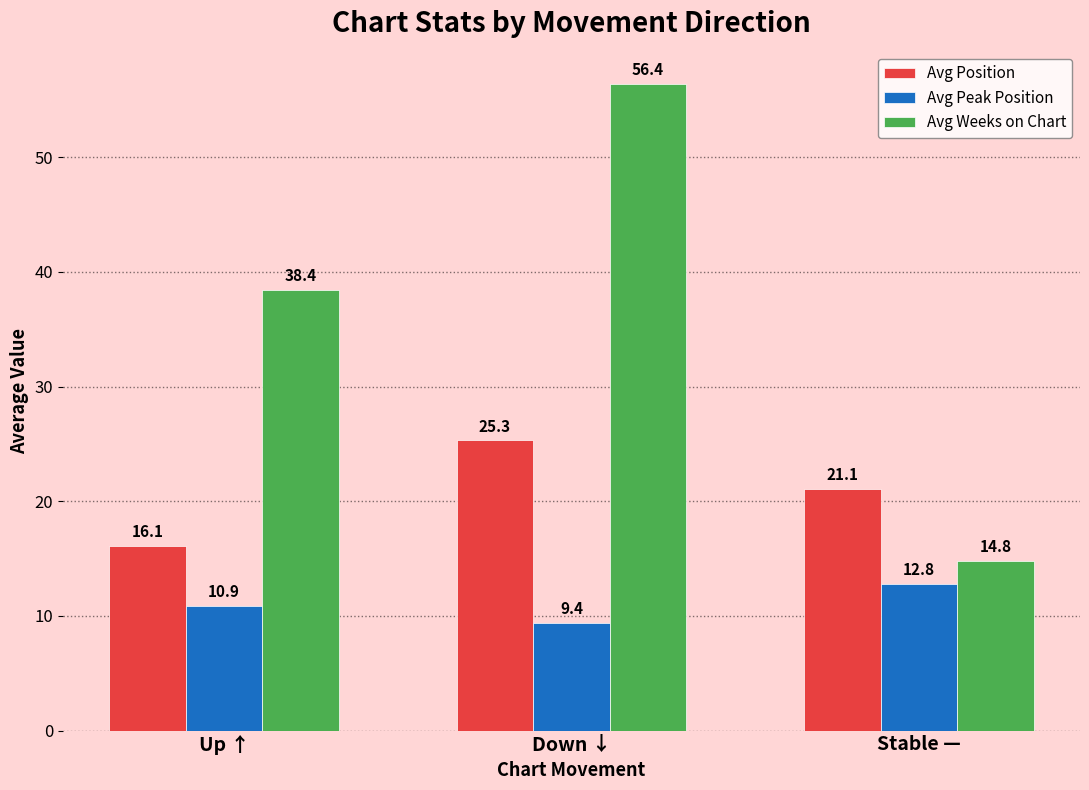

The Avg Peak Position series shows 9.4 at Down ↓. True or false?

True